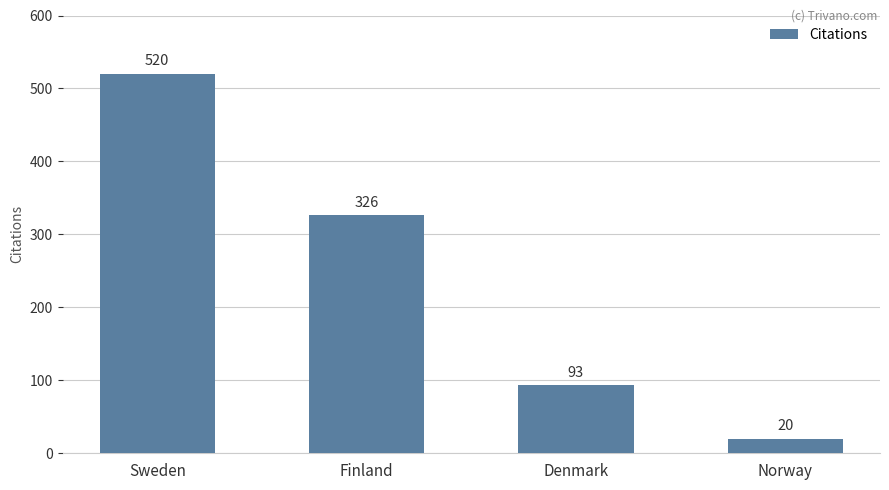

What is the difference between the values at Sweden and Norway?

500